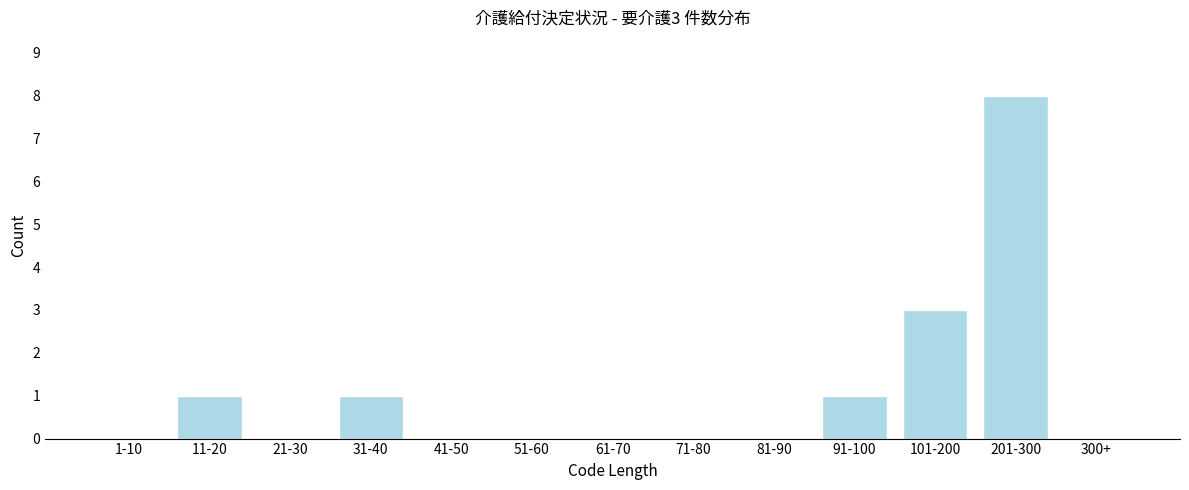

Reading left to right, what are all the values shown in this chart?

1-10=0	11-20=1	21-30=0	31-40=1	41-50=0	51-60=0	61-70=0	71-80=0	81-90=0	91-100=1	101-200=3	201-300=8	300+=0